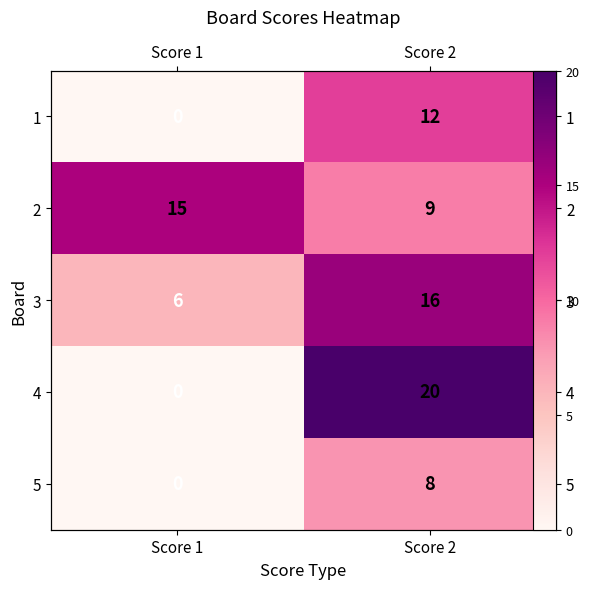

The value of 2 at Score 1 is 15. True or false?

True